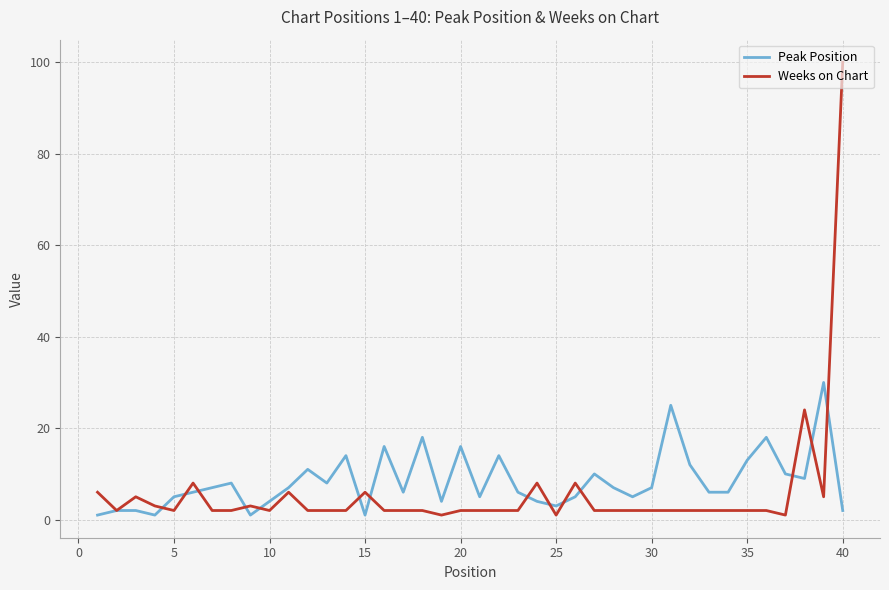

Which series has the widest spread of values?

Weeks on Chart